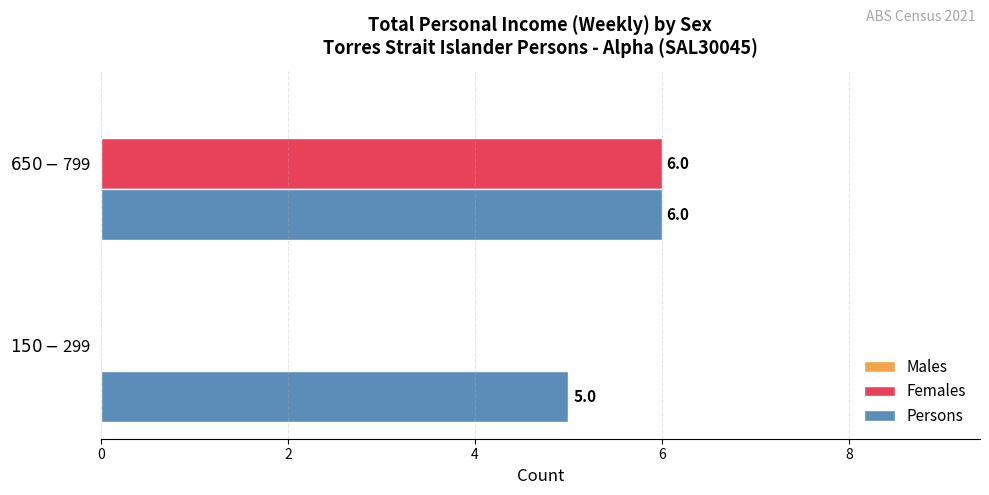

What is the sum of all Persons values?

11